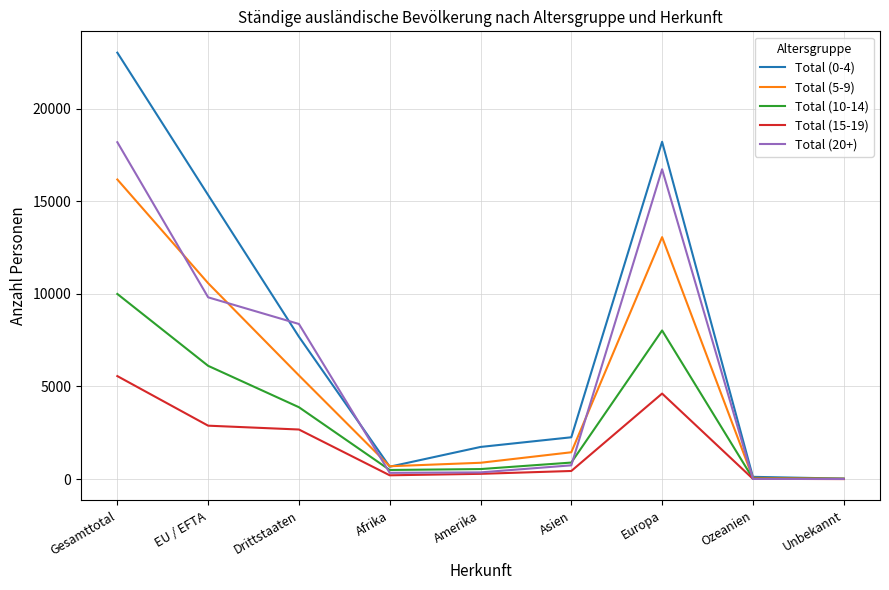

At Europa, list the series in order from largest to smallest.

Total (0-4), Total (20+), Total (5-9), Total (10-14), Total (15-19)